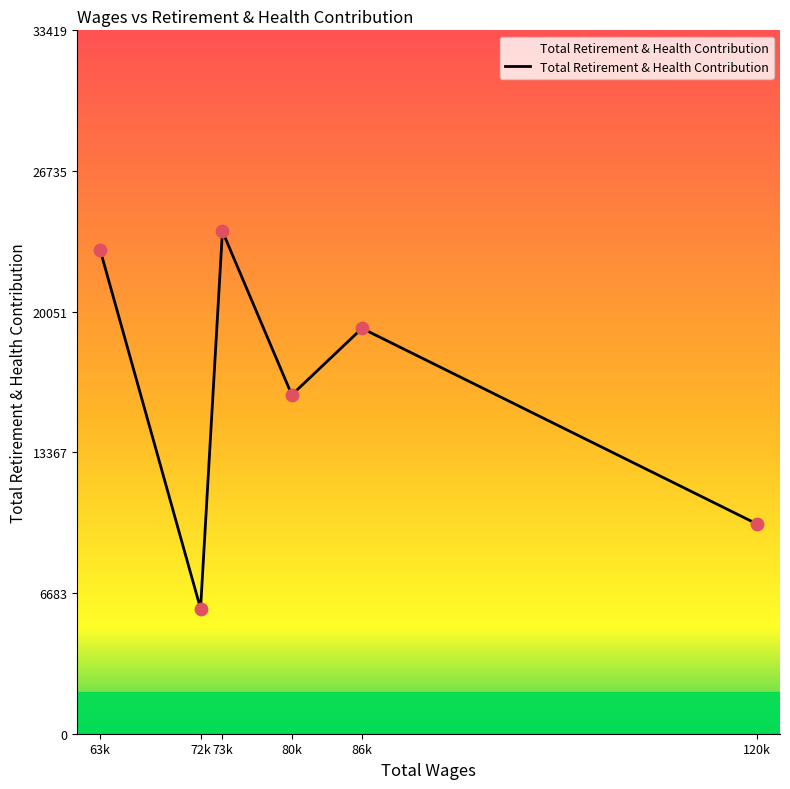

What is the ratio of the value at 72k to the value at 63k?

0.3